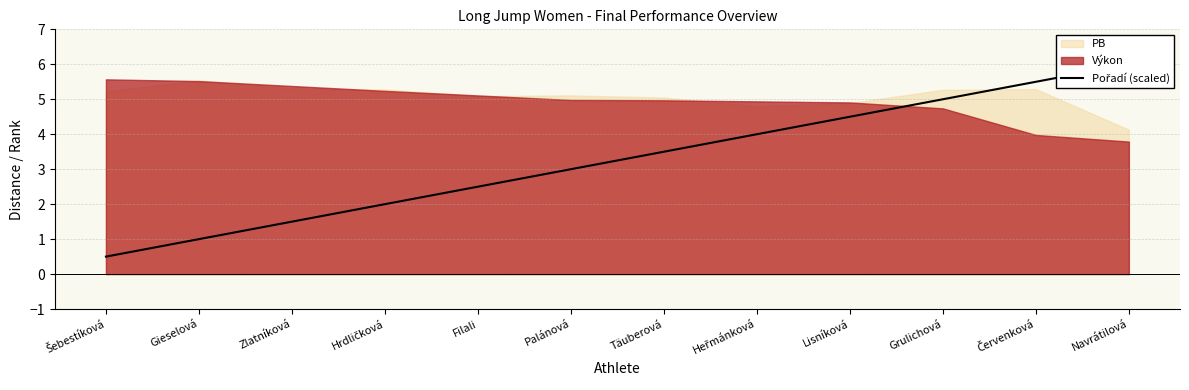

Where is the data nearest to the value 3?

Palánová